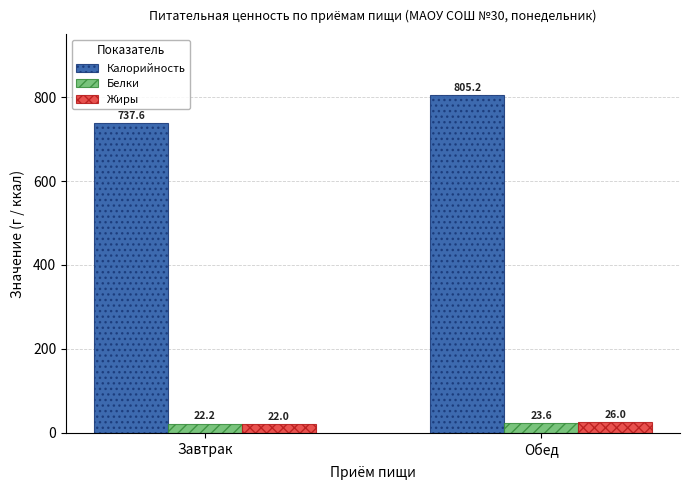

Reading left to right, list all the values displayed in this chart.

Калорийность: 737.6	805.2
Белки: 22.2	23.6
Жиры: 22.0	26.0